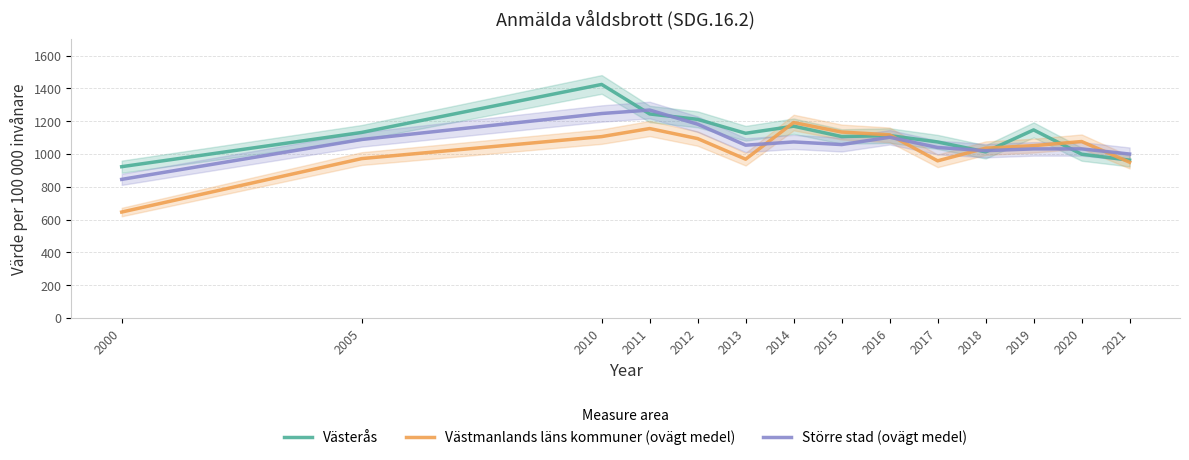

List the series in order of their overall mean, highest first.

Västerås, Större stad (ovägt medel), Västmanlands läns kommuner (ovägt medel)